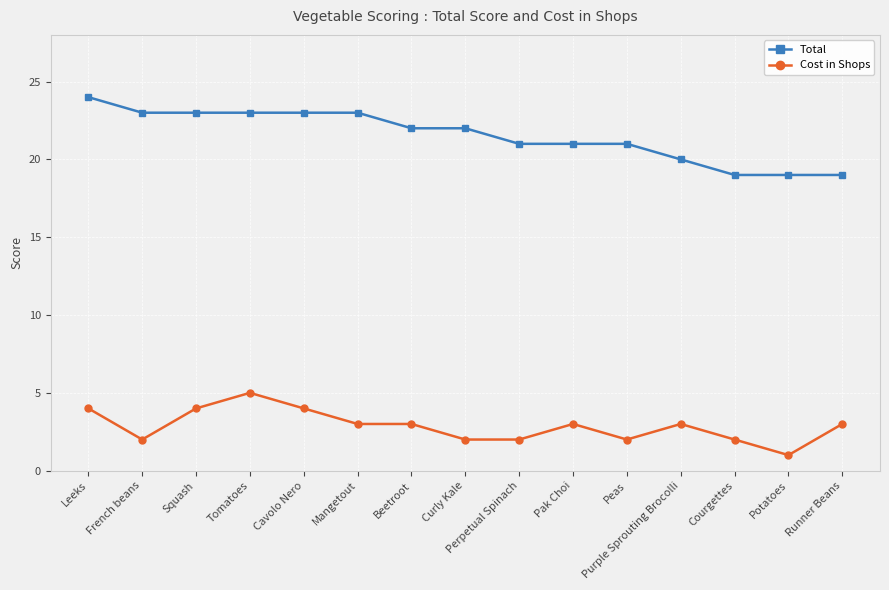

Is the value of Cost in Shops at Squash greater than the value of Total at French beans?

No